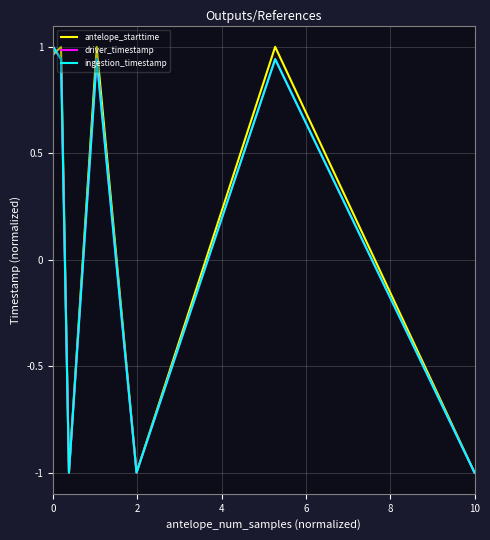

How many lines are shown in the chart?

3